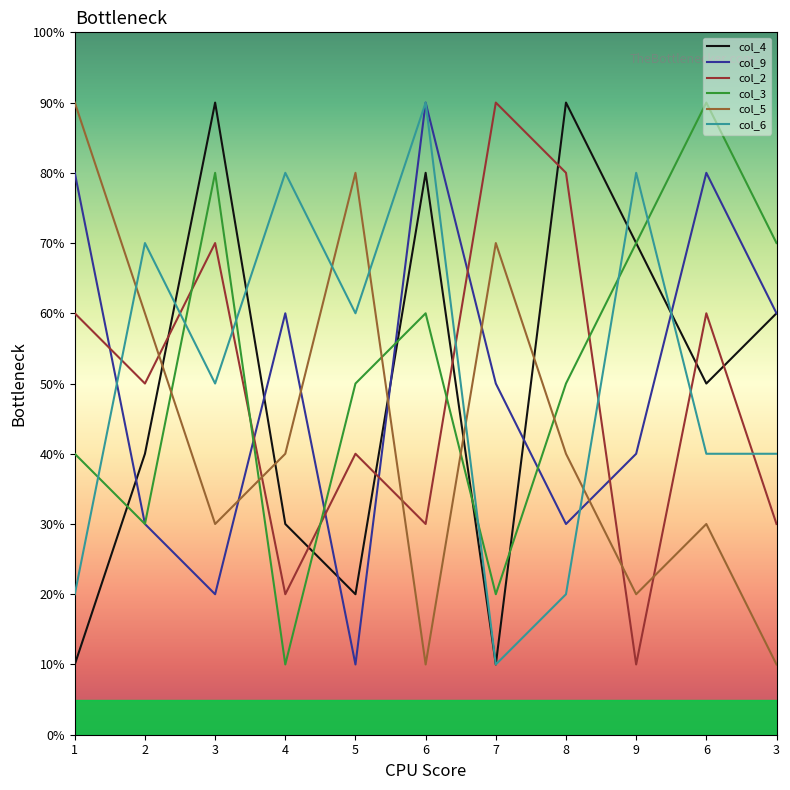

What are all the series names shown in the legend?

col_4, col_9, col_2, col_3, col_5, col_6